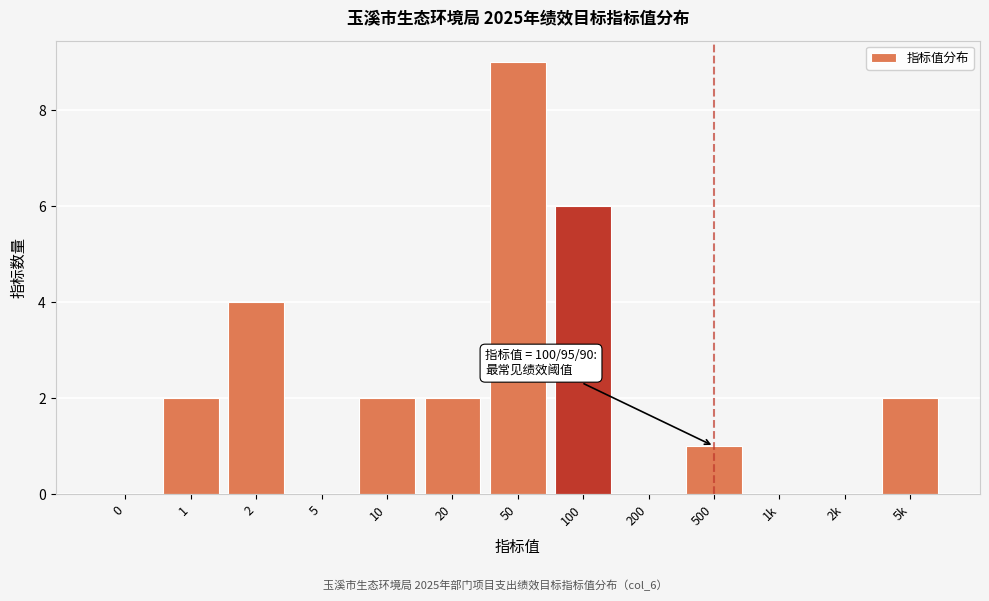

Reading left to right, list all the values displayed in this chart.

0=0	1=2	2=4	5=0	10=2	20=2	50=9	100=6	200=0	500=1	1k=0	2k=0	5k=2